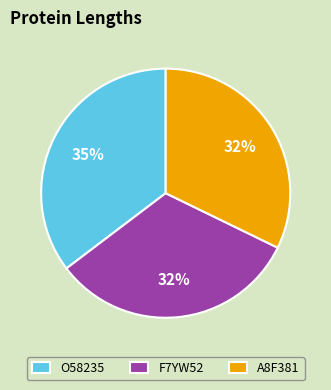

What is the largest slice in the pie chart?

O58235